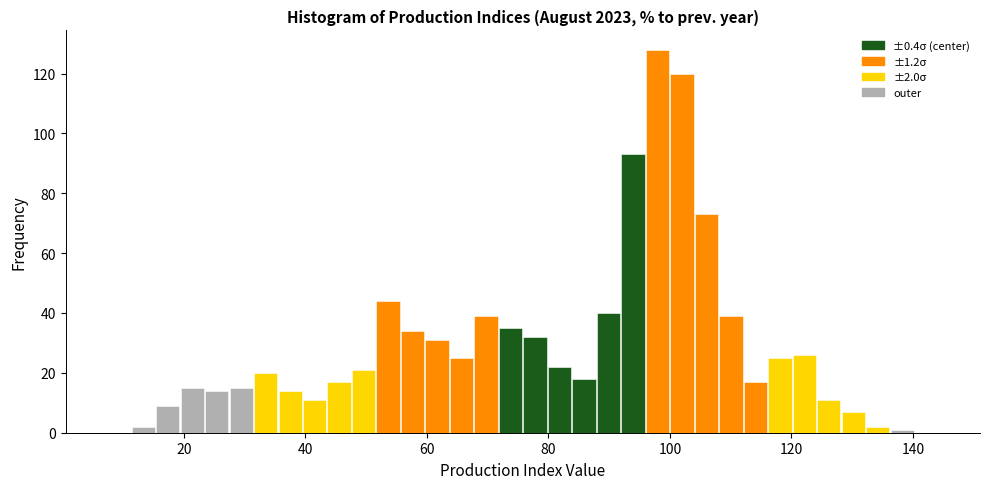

Read against the x-axis, roughly where is the centre of the tallest bar?

98